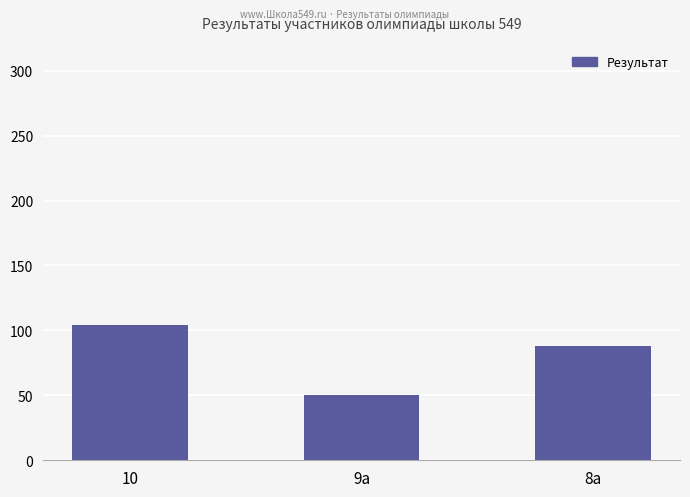

What position from the left is 10?

1